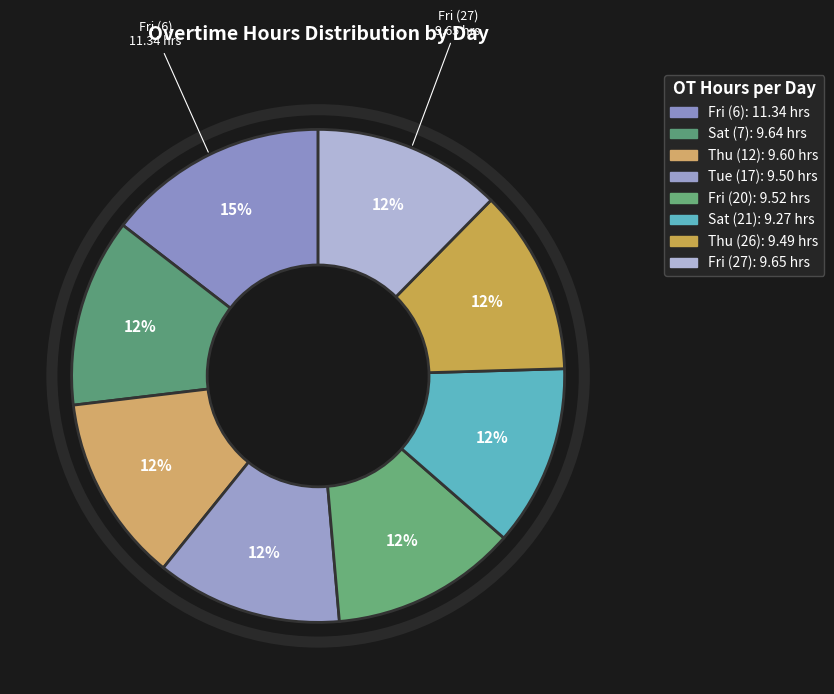

How much of the chart is everything except Thu (12)?

87.7%